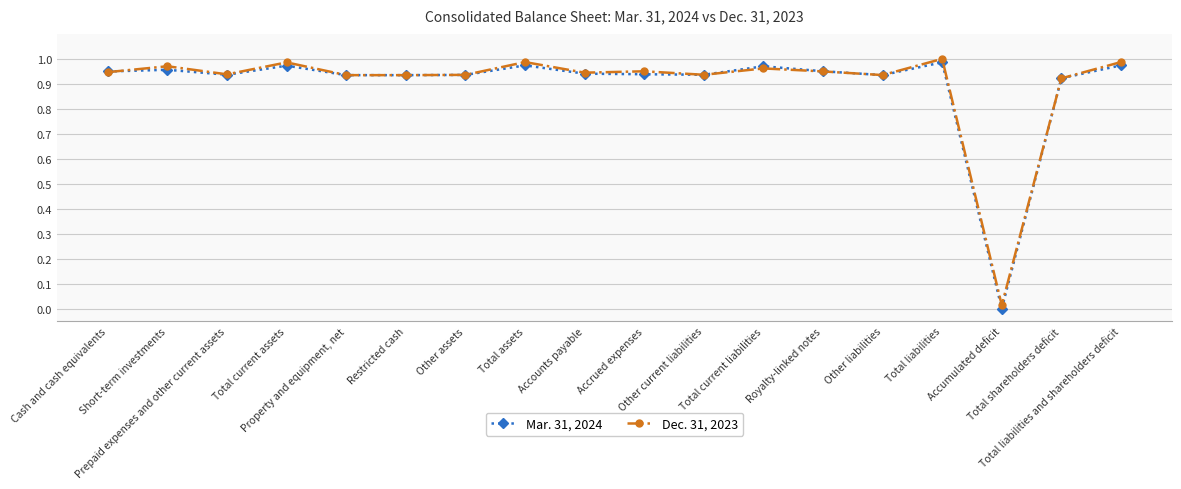

Is it true that Mar. 31, 2024 equals 1.0 at Total liabilities?

True